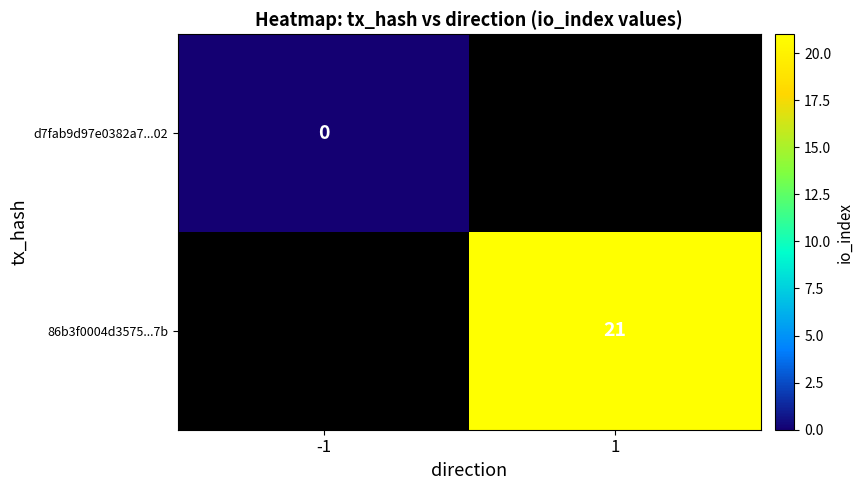

The 86b3f0004d3575...7b series shows 21 at 1. True or false?

True